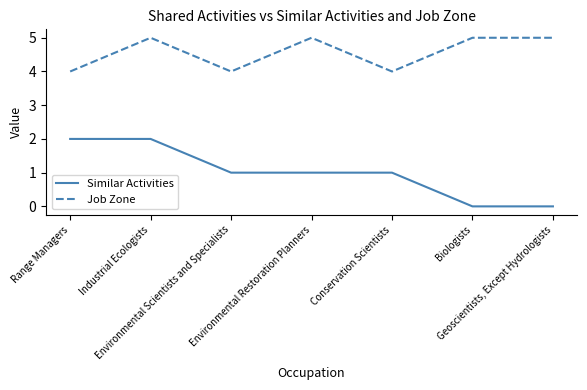

Is it true that Job Zone equals 6 at Environmental Scientists and Specialists?

False